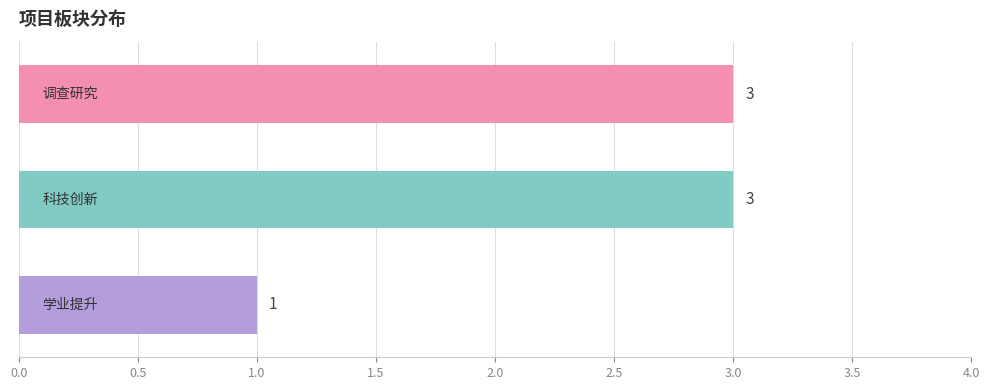

Count the number of data series in this chart.

1